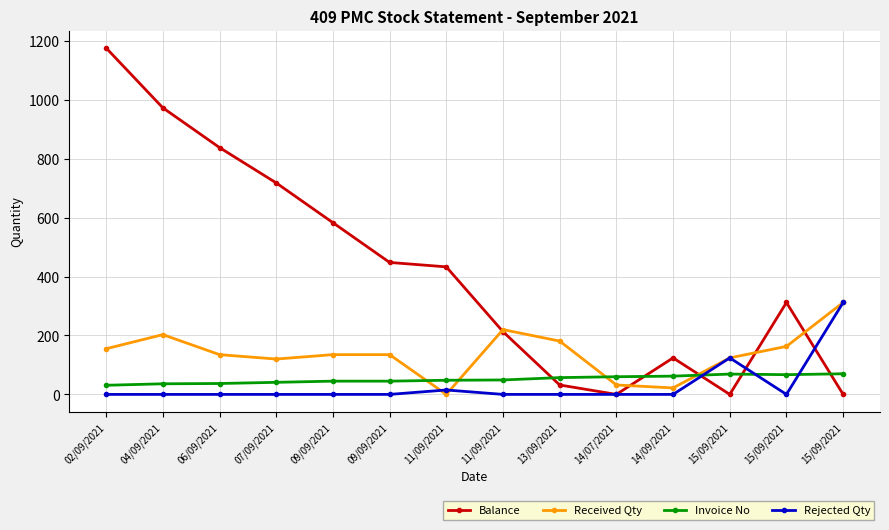

How many interior local peaks does the Rejected Qty series have?

2